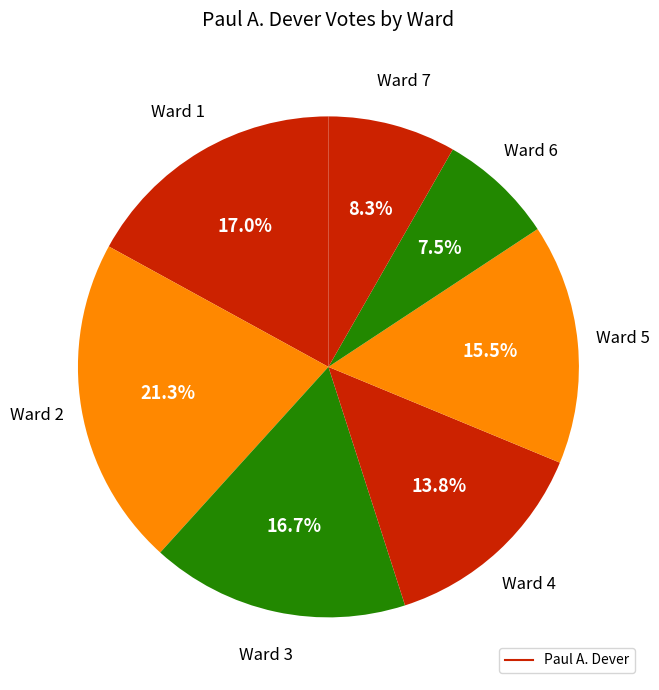

Rank the categories by value from lowest to highest.

6, 7, 4, 5, 3, 1, 2